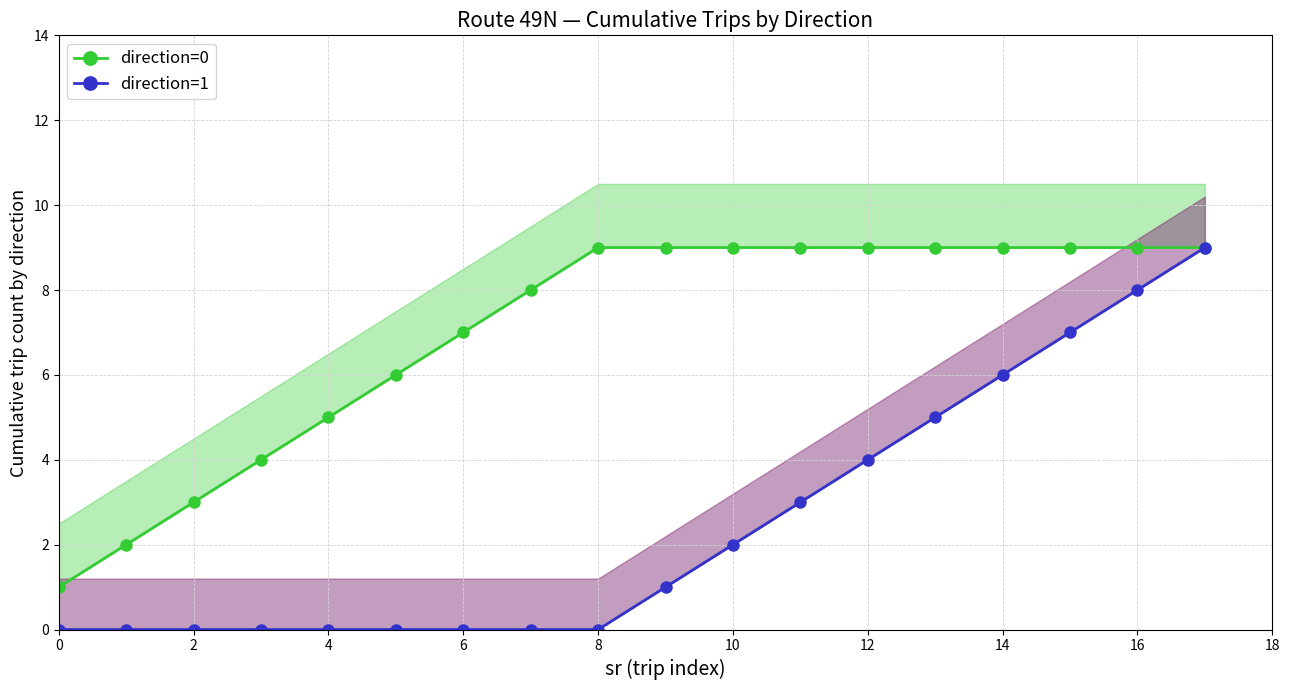

Count the number of data series in this chart.

2